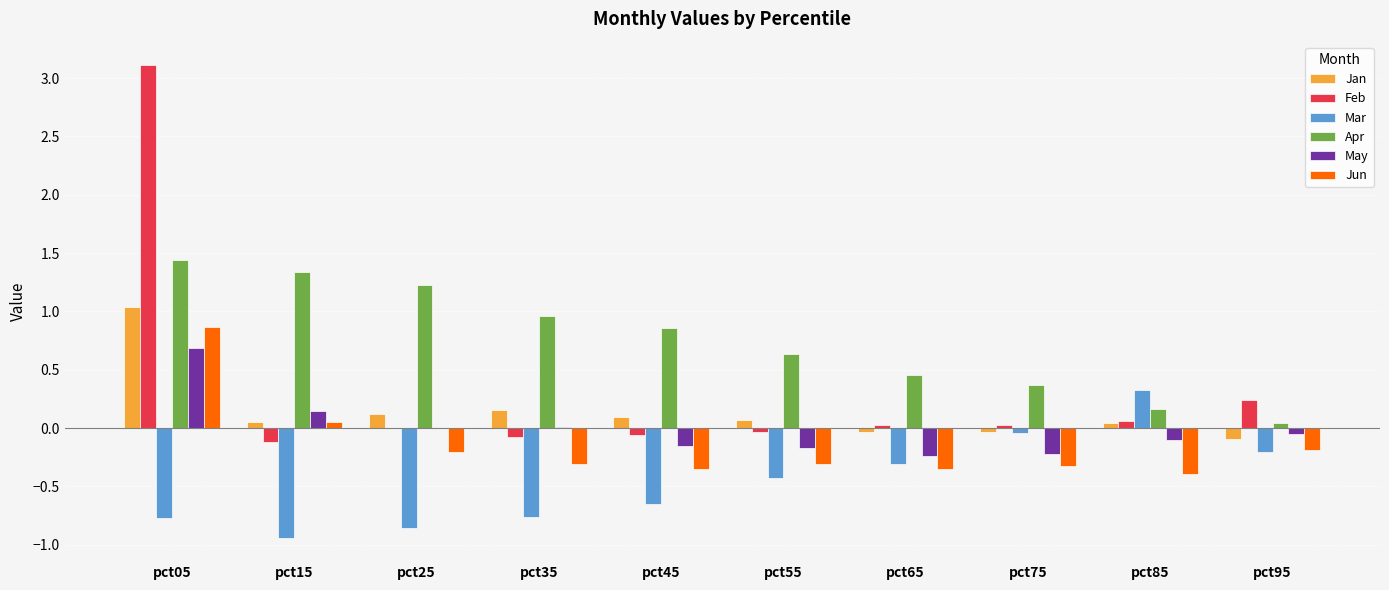

What is the greatest value displayed?

3.1